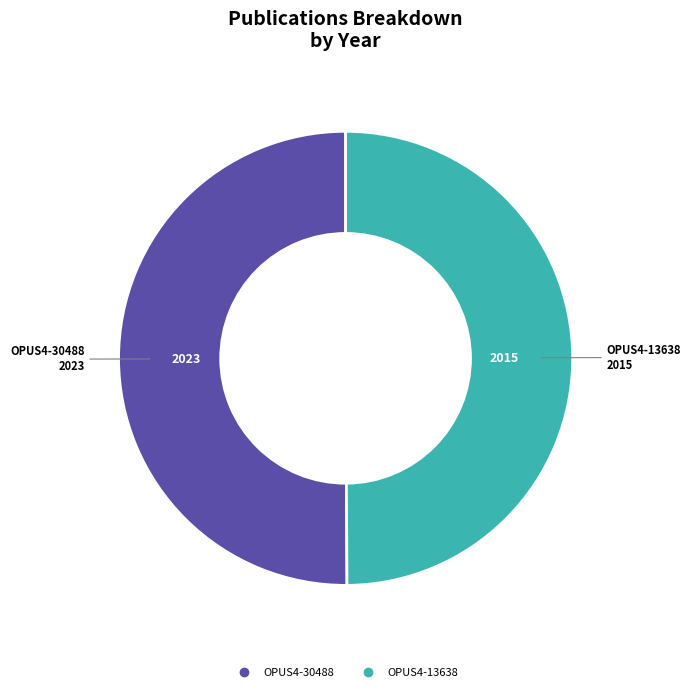

True or false: OPUS4-30488 accounts for 50% of the total.

True